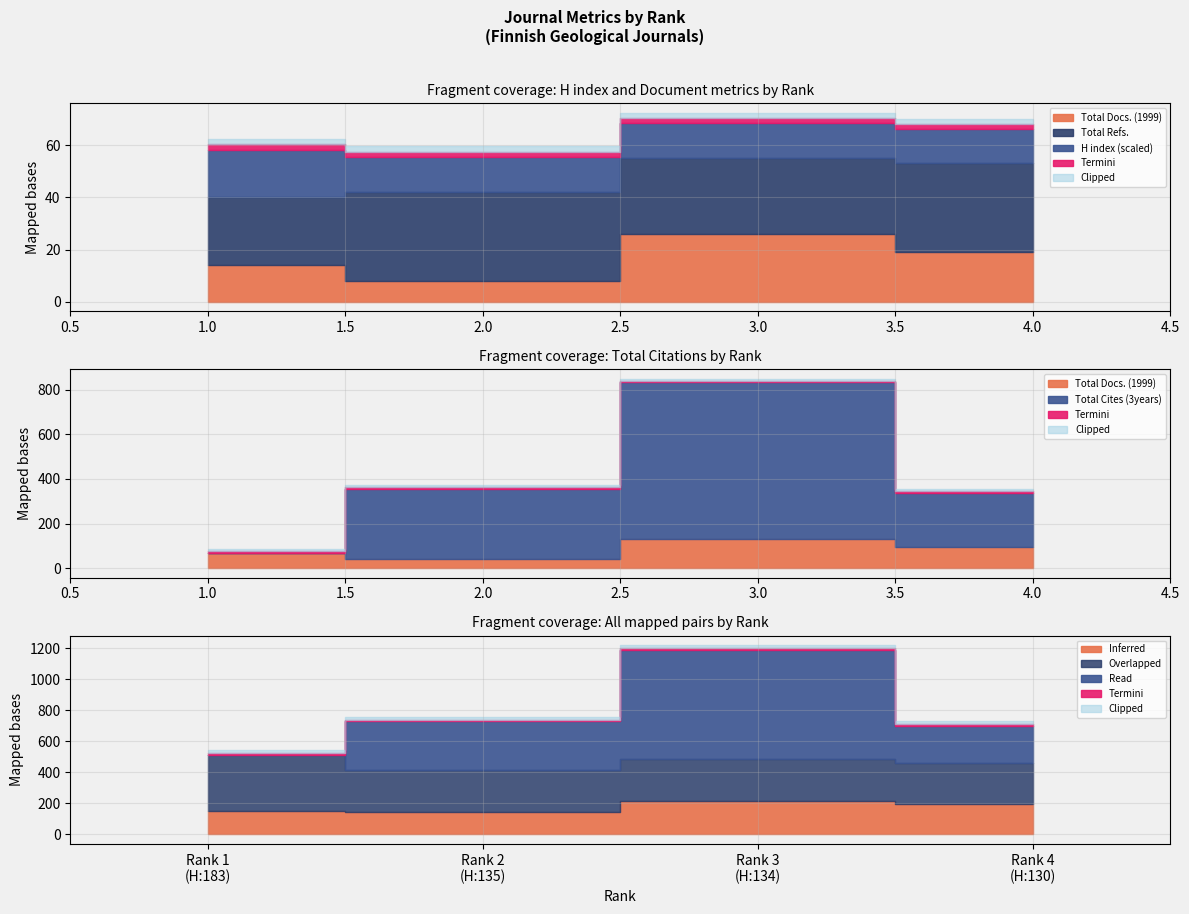

Does the chart have visible grid lines?

Yes